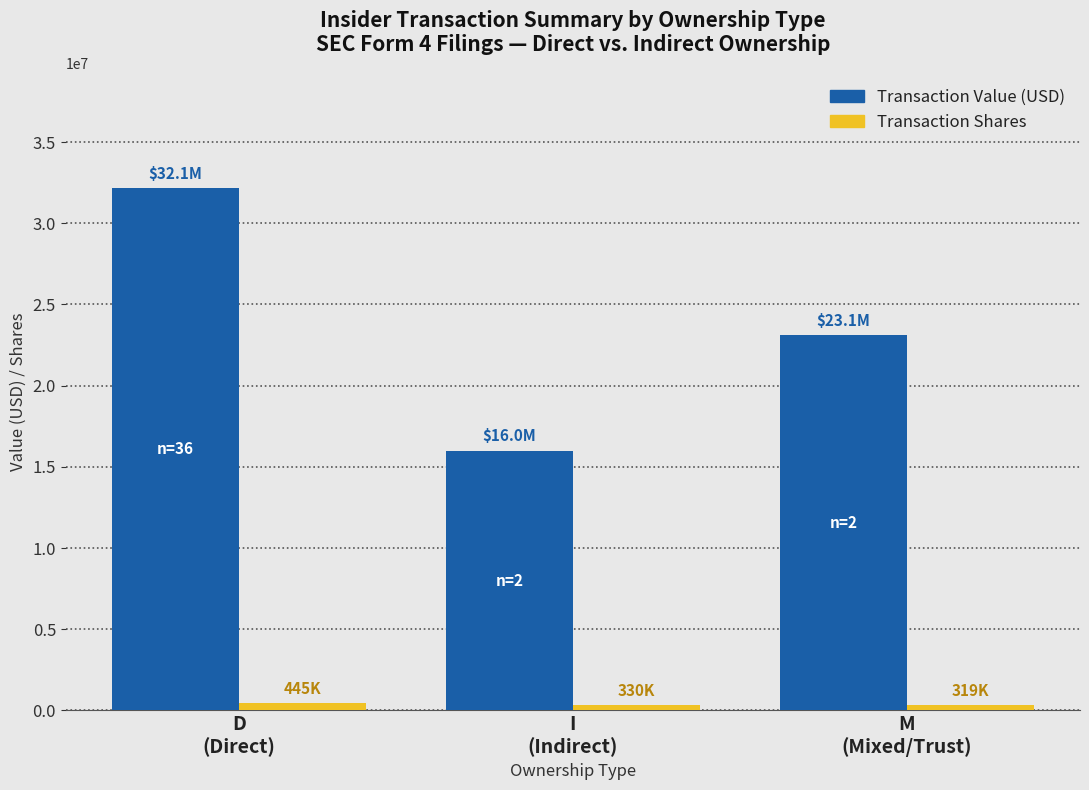

What is the sum of all Transaction Shares values?

1094106